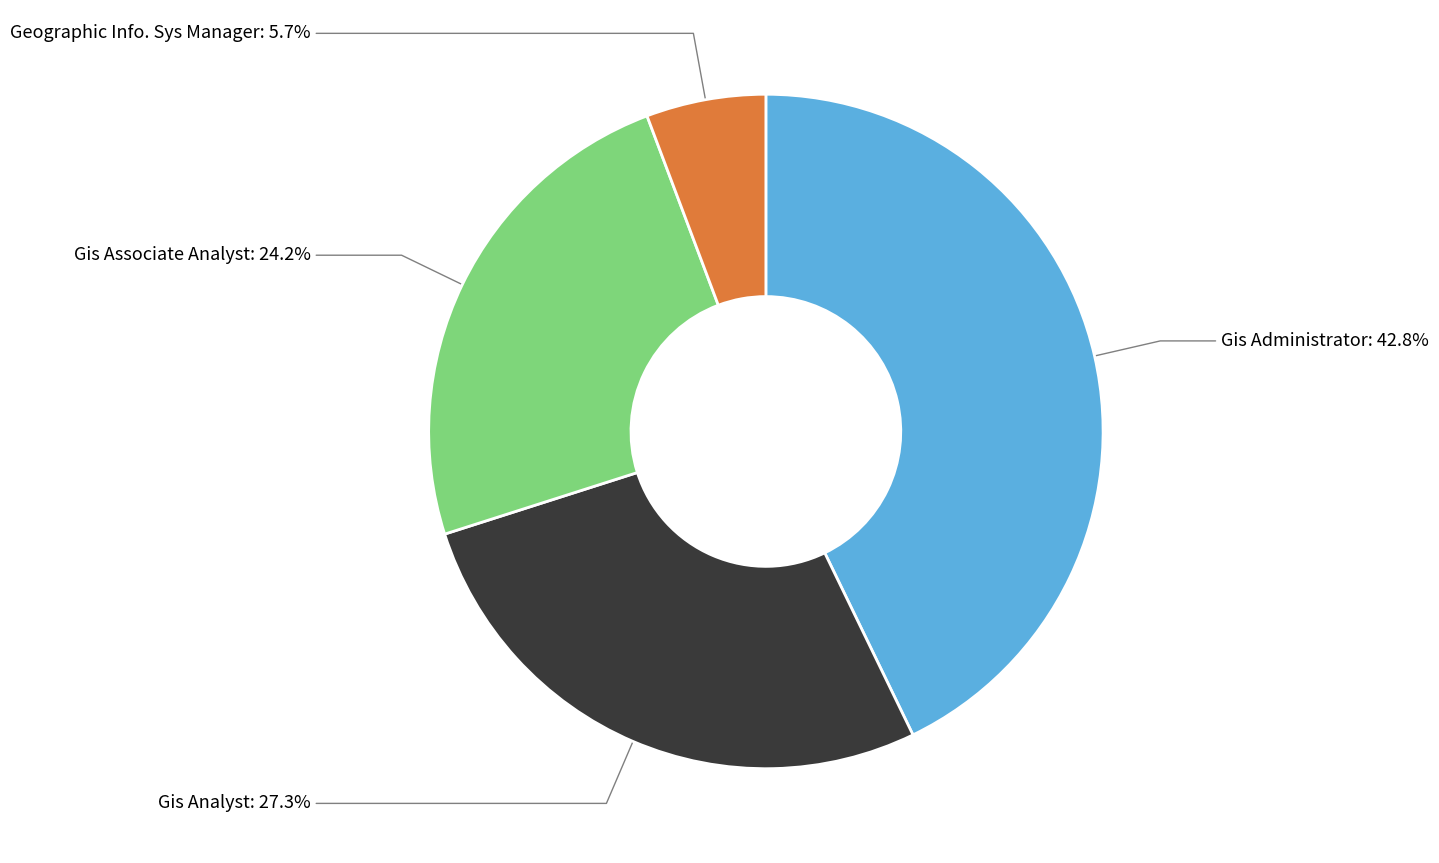

Which has a higher value, Gis Associate Analyst or Gis Administrator?

Gis Administrator